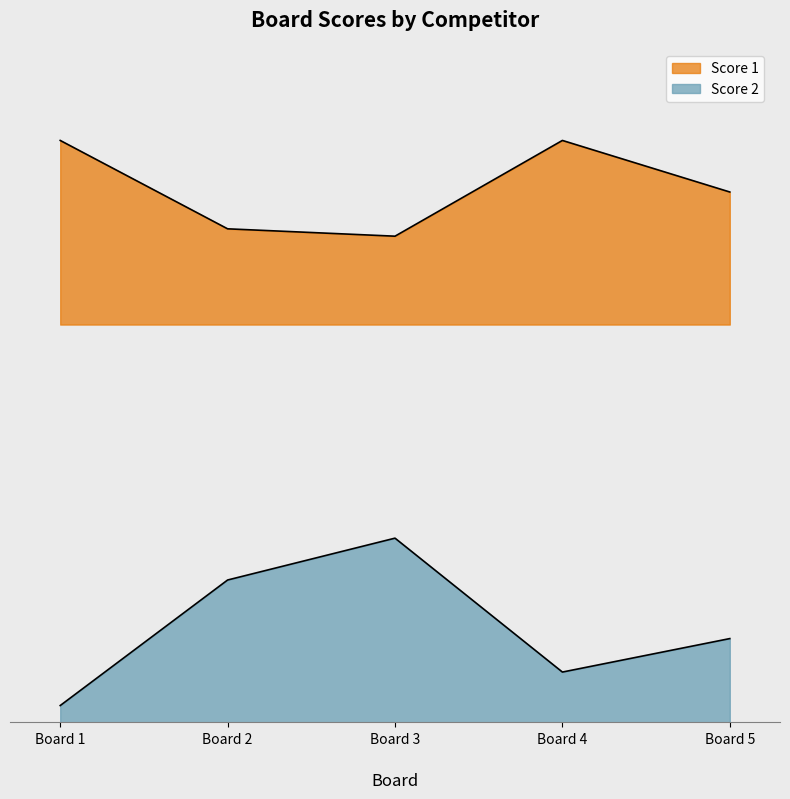

True or false: Score 1 has more than 2 points higher than both neighbors.

False